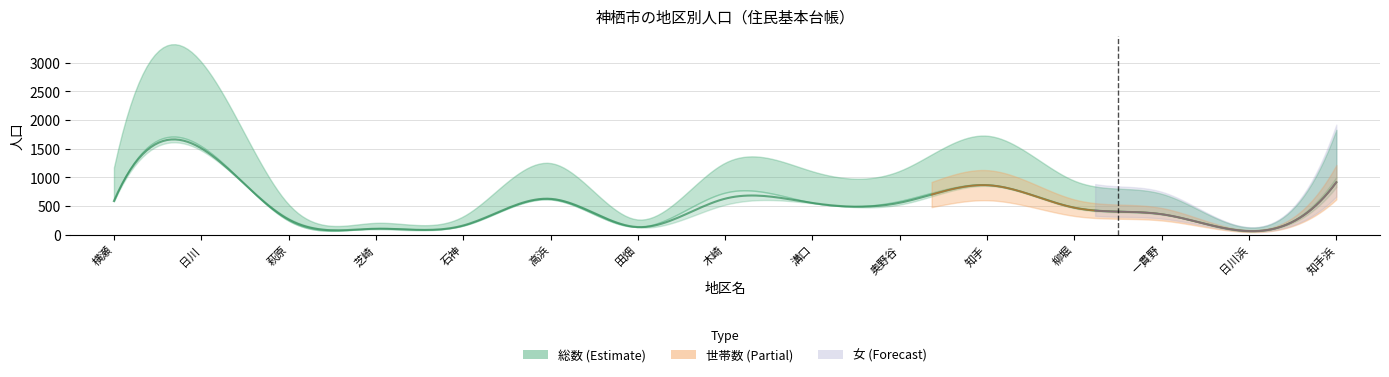

The value of 女 at 高浜 is 635. True or false?

True